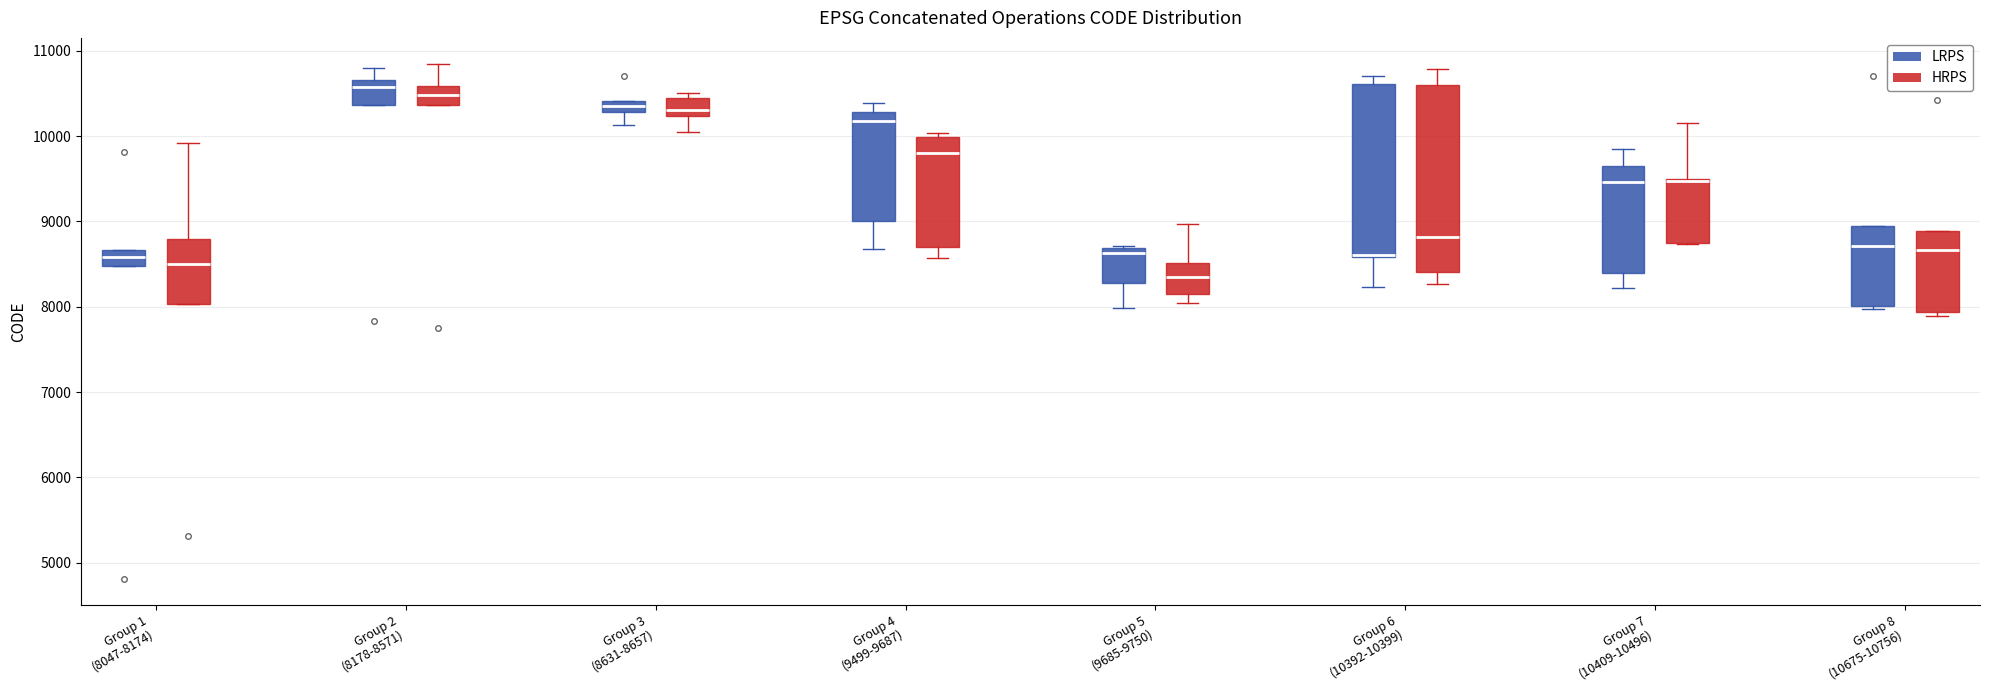

Where is the lower edge of the box for Group 8 (10675-10756) (LRPS) on the y-axis? The values are not printed on the chart, so give them approximately, as read against the axis.

8000